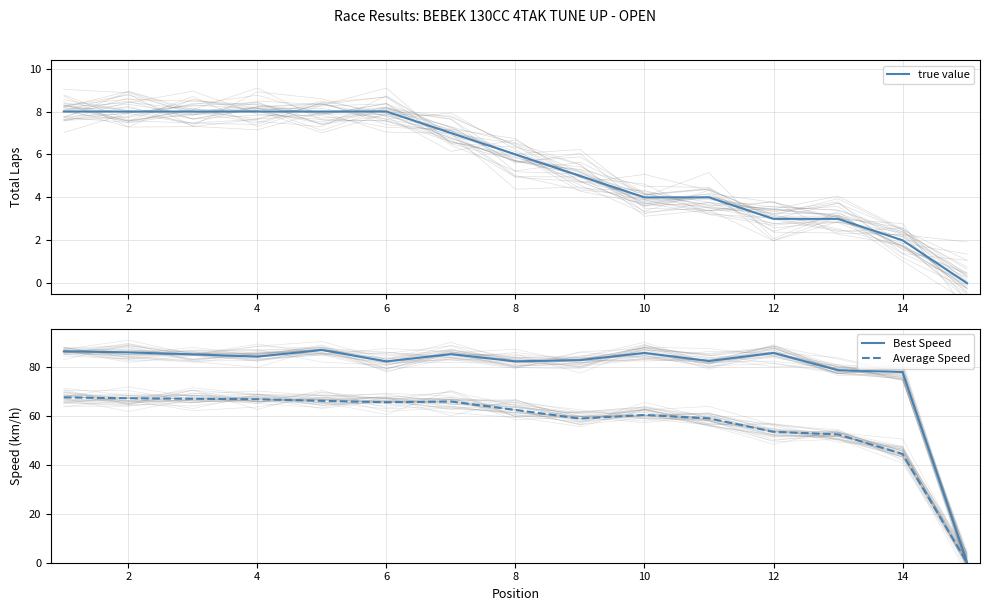

Which series has the largest range (max minus min)?

Best Speed